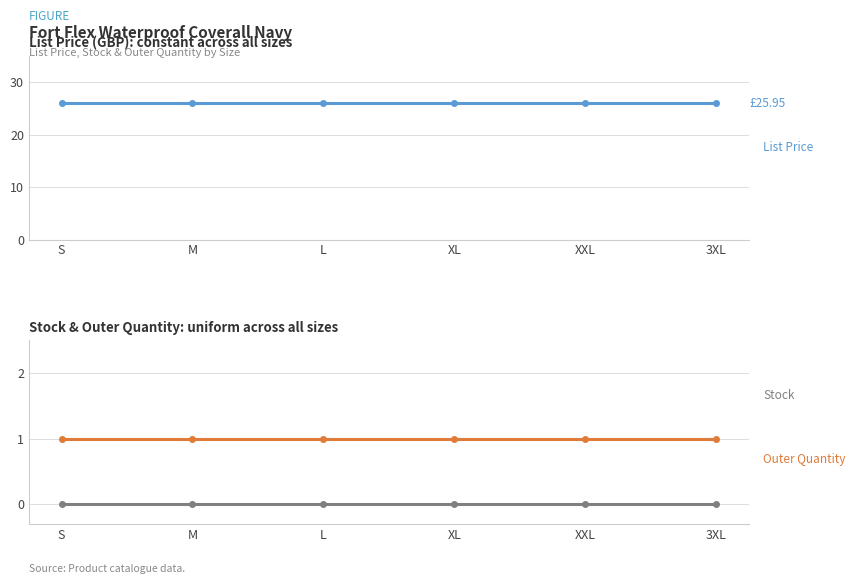

Which category has the lowest value across all series?

S